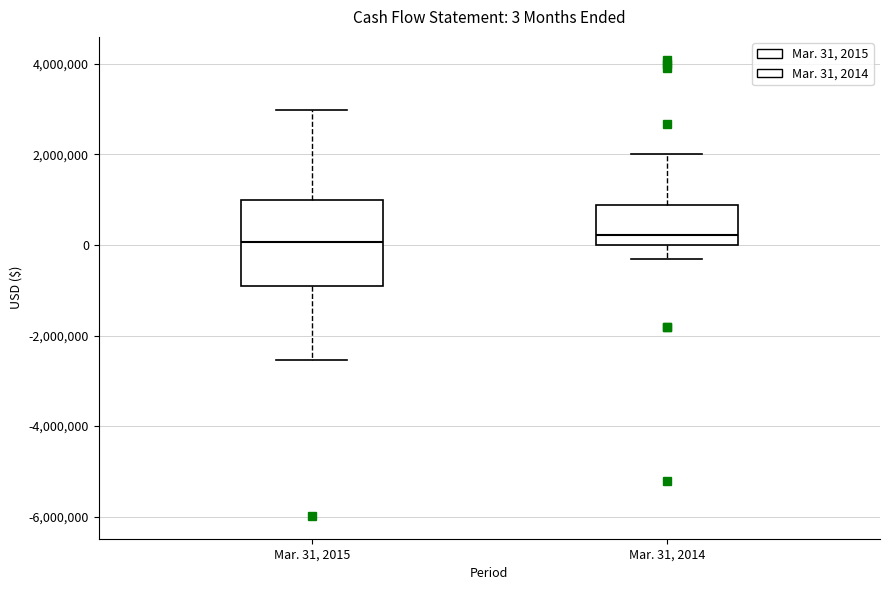

Which box is the tallest, from its lower edge to its upper edge?

Mar. 31, 2015